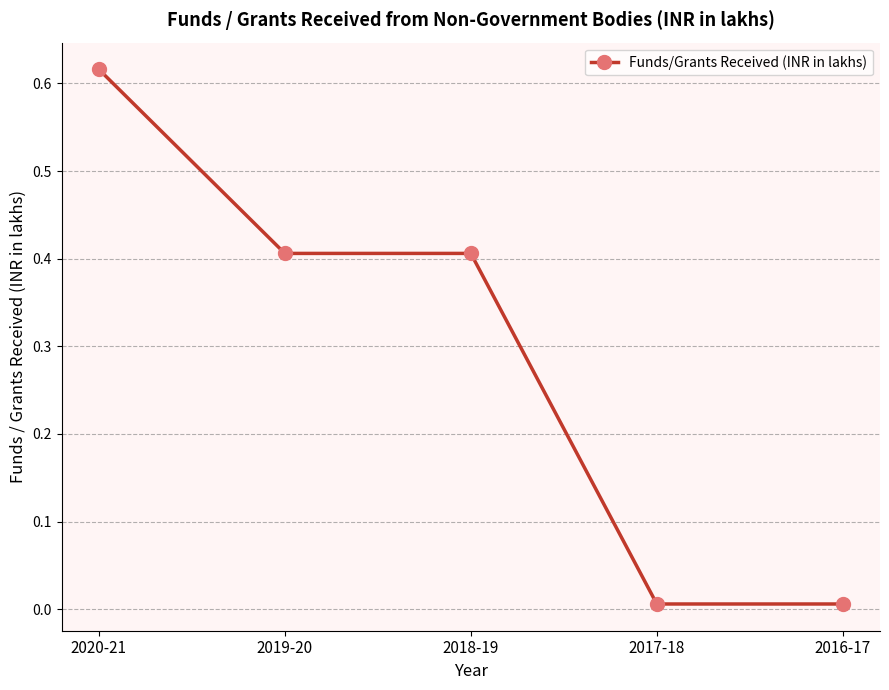

What is the average value?

0.3